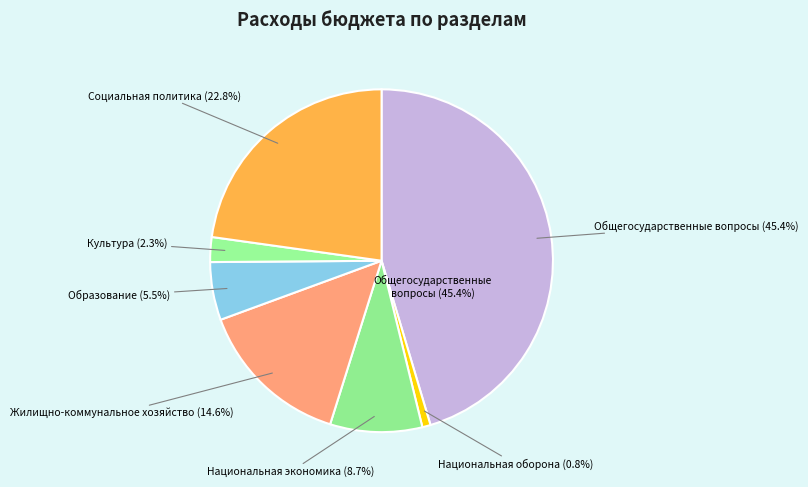

What percentage is the Культура slice, to the nearest percent?

2%